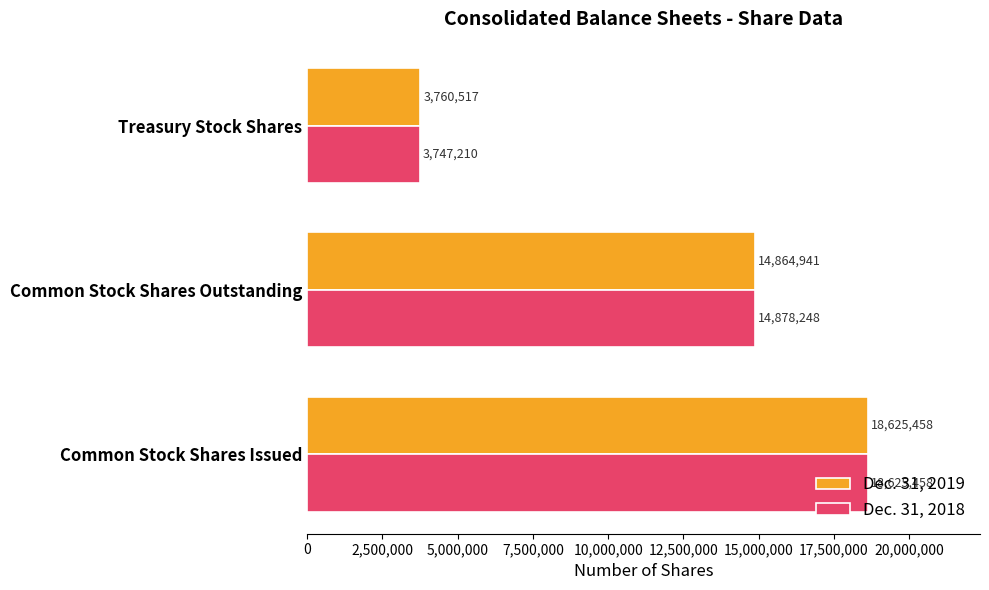

At which label is Dec. 31, 2019 closest to 11192987?

Common Stock Shares Outstanding